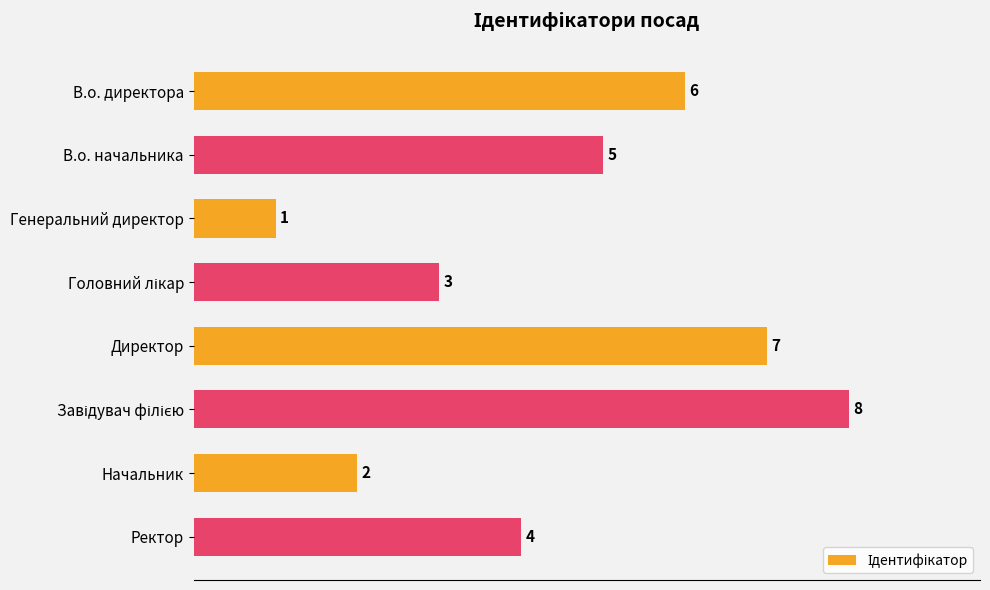

Is it true that the value at Генеральний директор is 2?

False